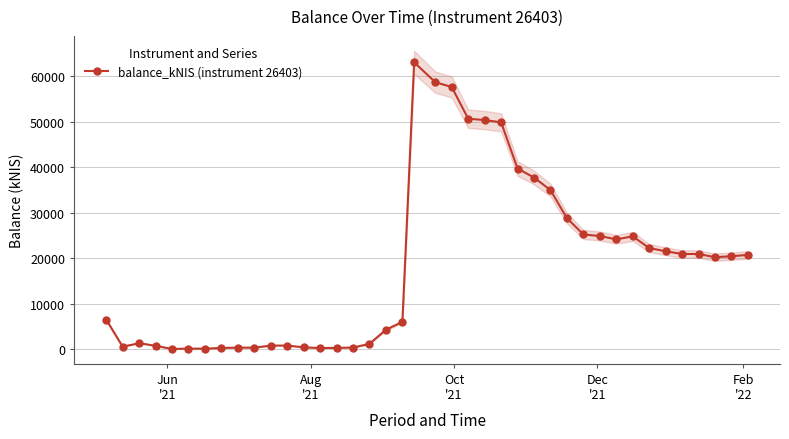

Reading left to right, extract all data points from this chart.

6510.8	582.2	1347.7	768.2	84.3	160.4	137.9	305.4	369.6	368.9	814.4	829.7	437.8	280.1	323.4	381.4	1211.3	4302.1	6033.8	63041.3	58663.8	57604.9	50642.8	50352.7	49853.4	39710.7	37724.7	34971.2	28806.2	25218.2	24886.5	24145.8	24806.9	22239.9	21536.5	20935.7	20934.4	20230.3	20451.1	20731.1